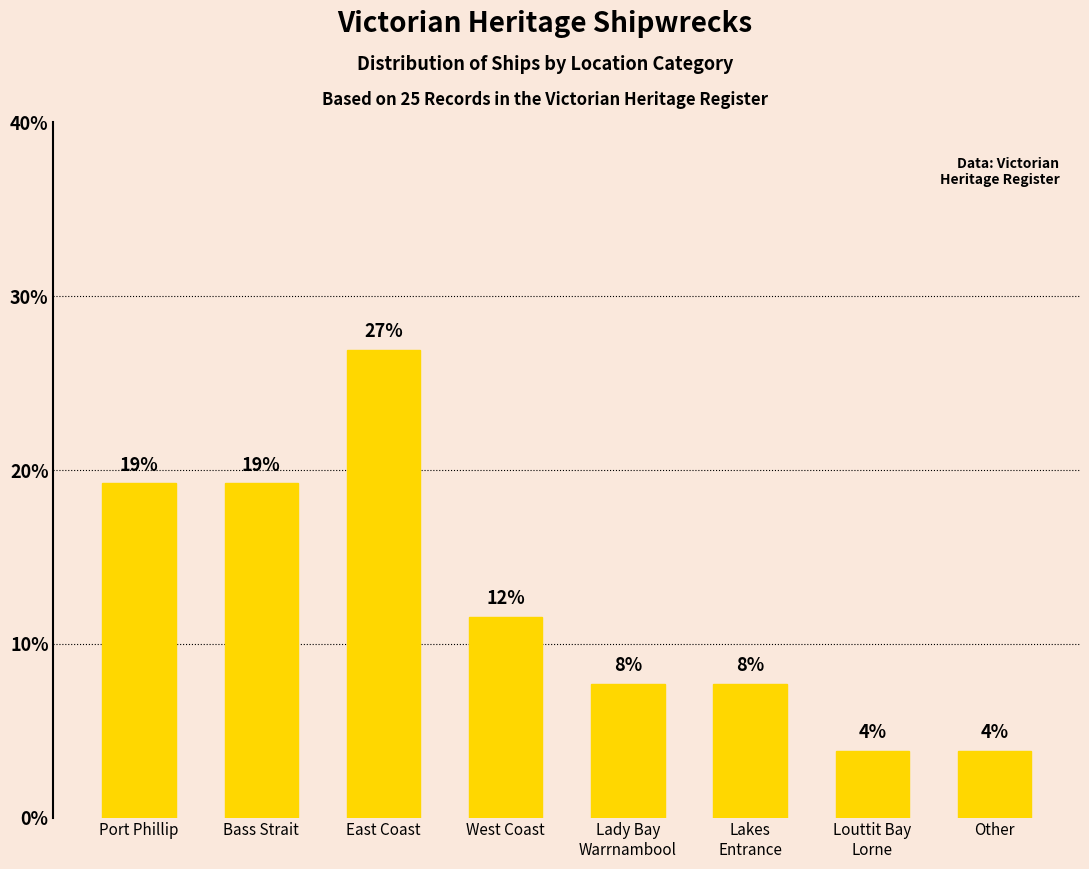

Read the value at Lady Bay
Warrnambool.

7.7